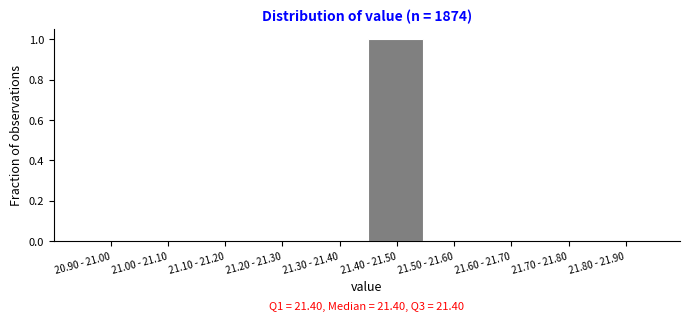

Reading left to right, extract all data points from this chart.

20.90 - 21.00=0	21.00 - 21.10=0	21.10 - 21.20=0	21.20 - 21.30=0	21.30 - 21.40=0	21.40 - 21.50=1	21.50 - 21.60=0	21.60 - 21.70=0	21.70 - 21.80=0	21.80 - 21.90=0